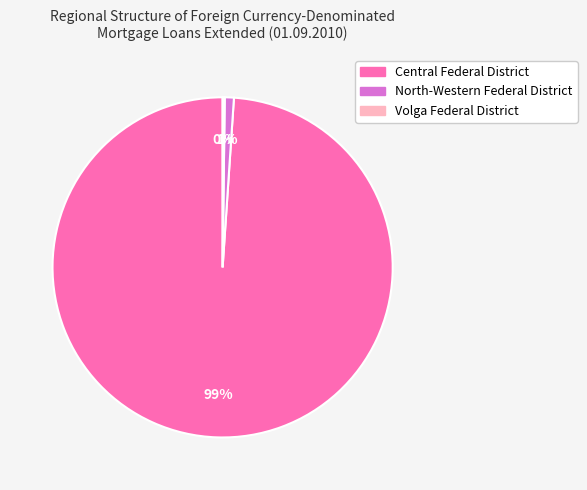

What is the largest slice in the pie chart?

Central Federal District